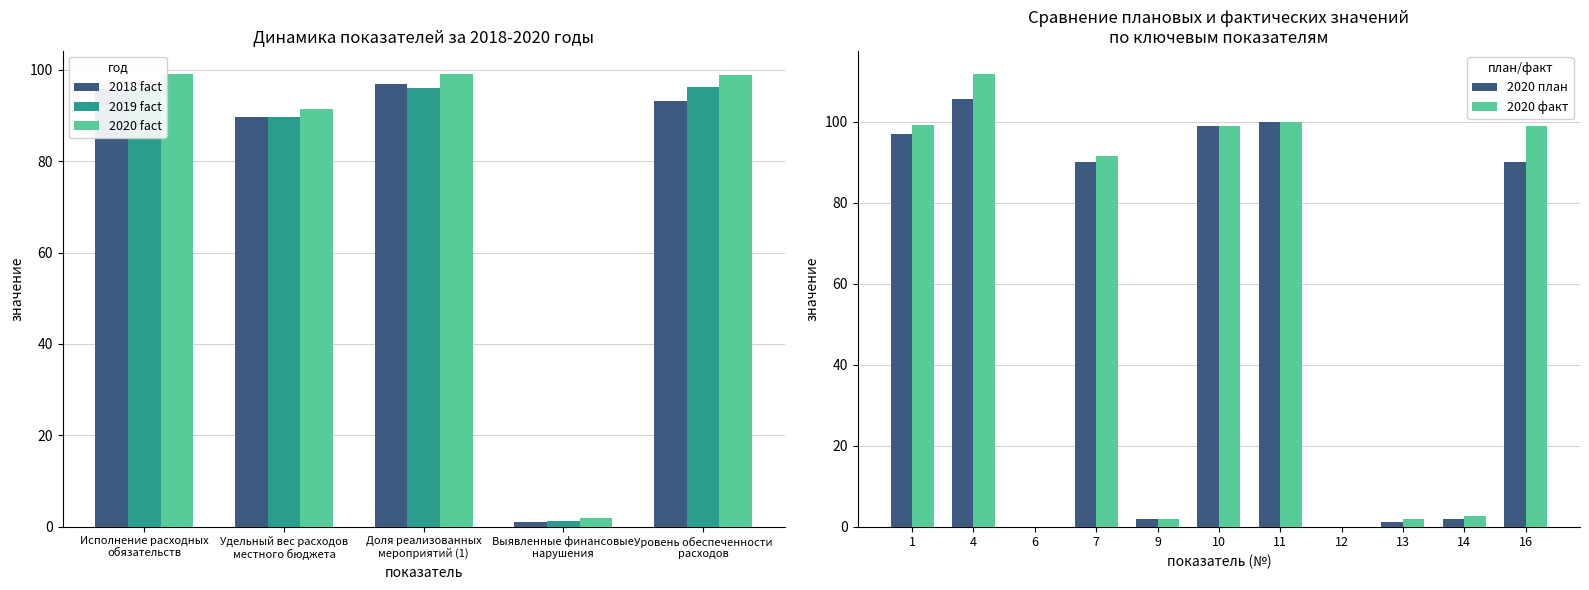

Is the value of 2020 план at 7 greater than the value of 2020 факт at 13?

Yes